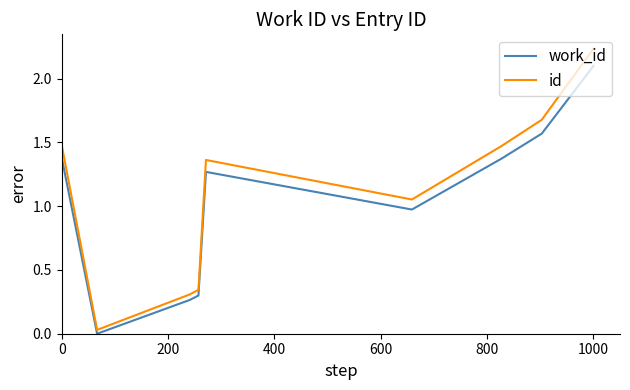

At how many categories does at least one series exceed 0?

10